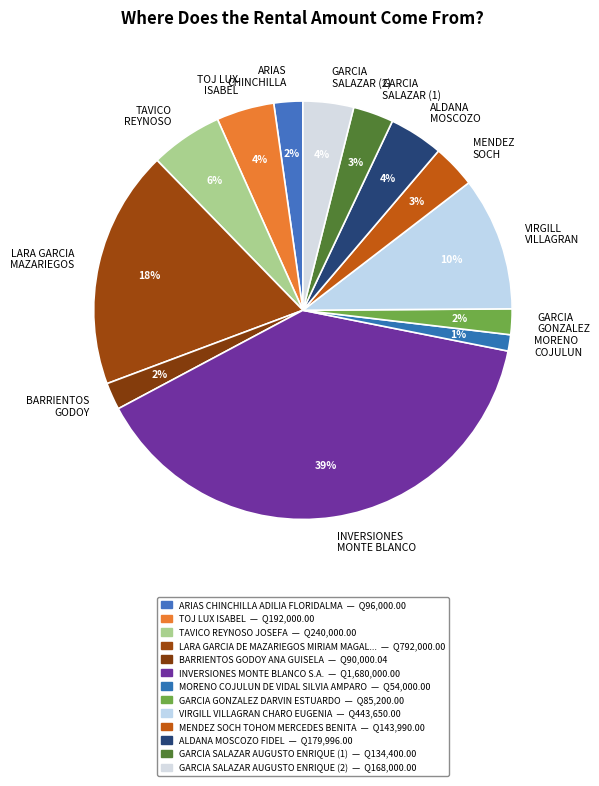

What is the smallest slice in the pie chart?

MORENO COJULUN